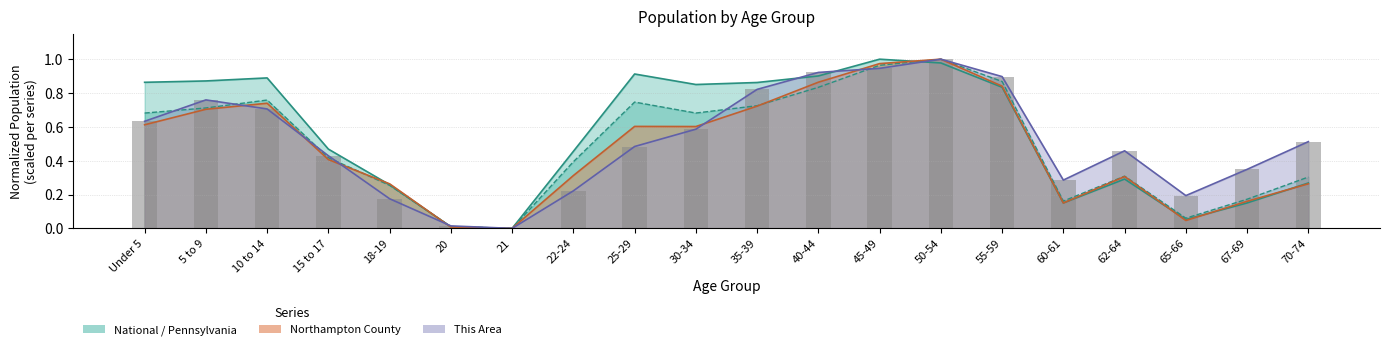

True or false: the data shows 0.3 at 22-24.

False